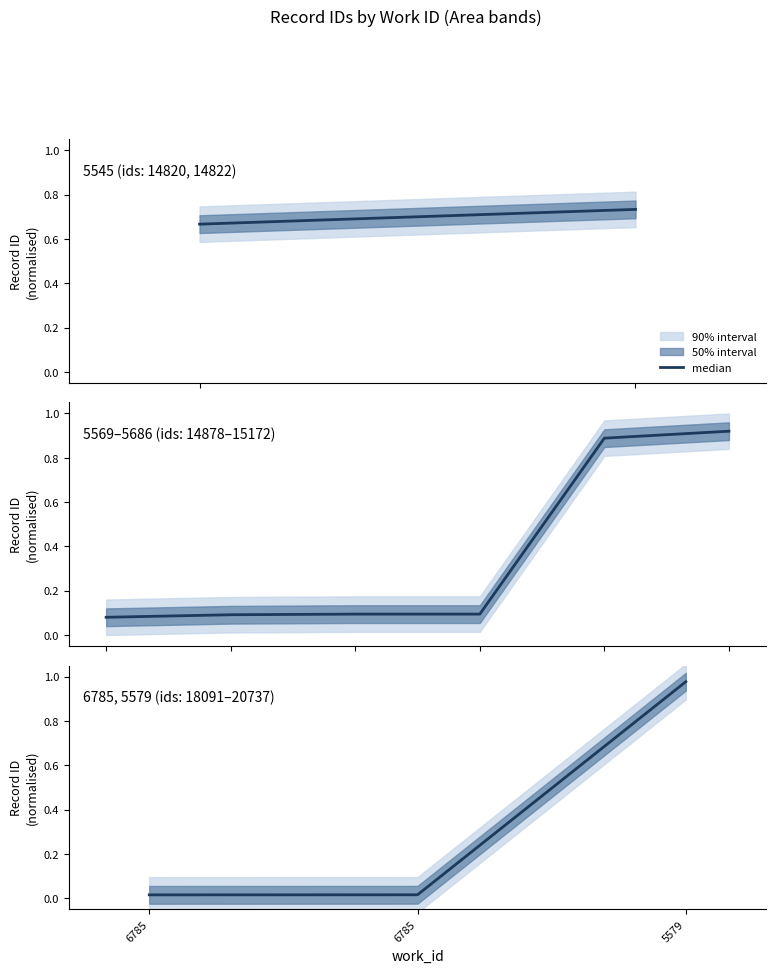

Does the chart display data point markers on the line(s)?

No